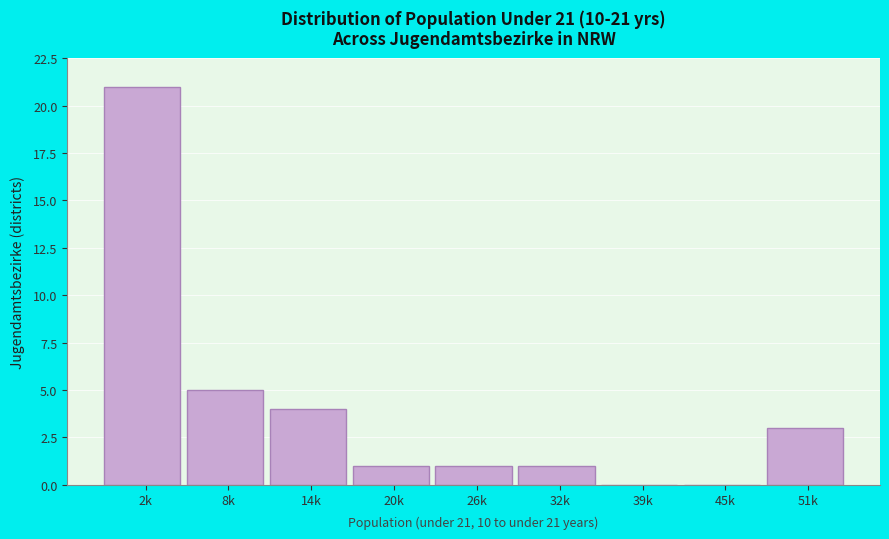

Reading left to right, transcribe all the data shown in this chart.

2k=21	8k=5	14k=4	20k=1	26k=1	32k=1	39k=0	45k=0	51k=3